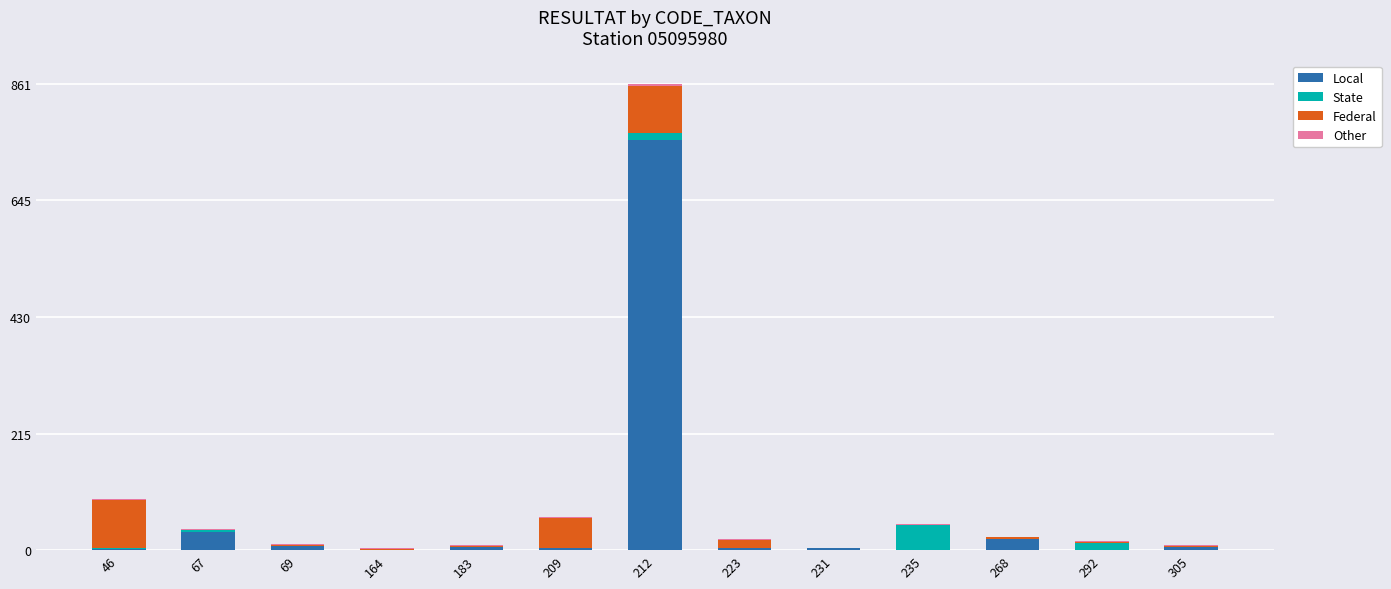

At which category is the sum across all series the highest?

212